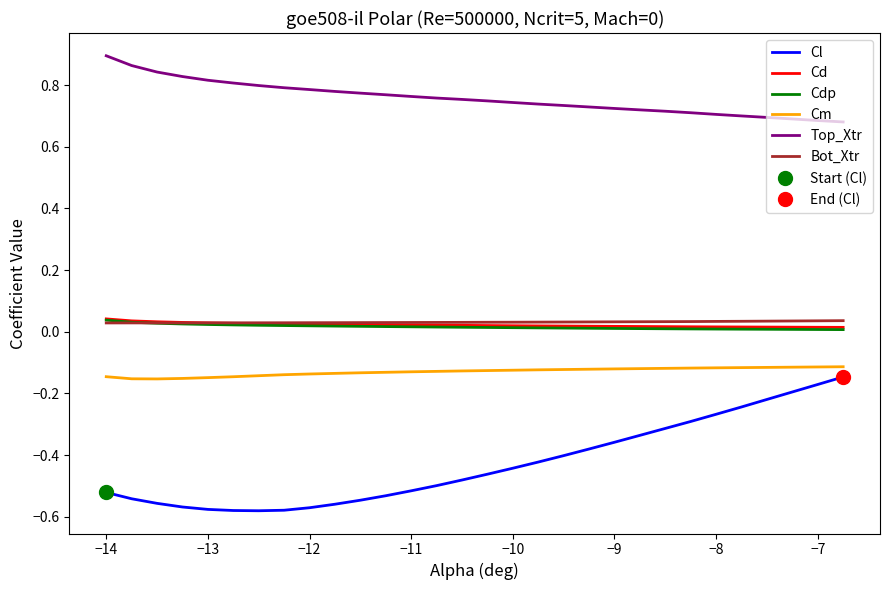

True or false: Top_Xtr and Bot_Xtr intersect in this chart.

False